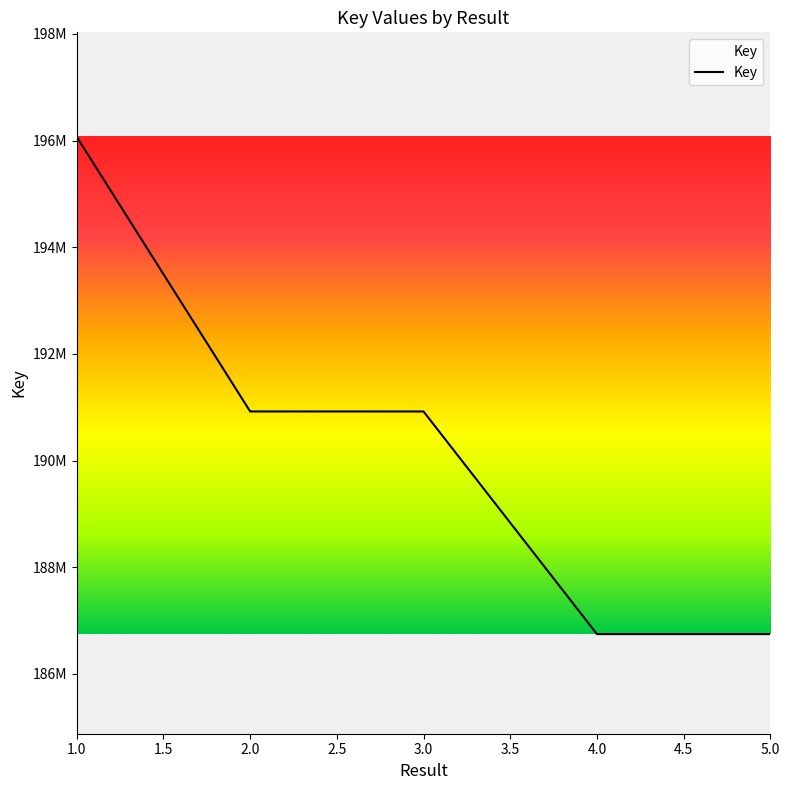

What is the average value?

190280945